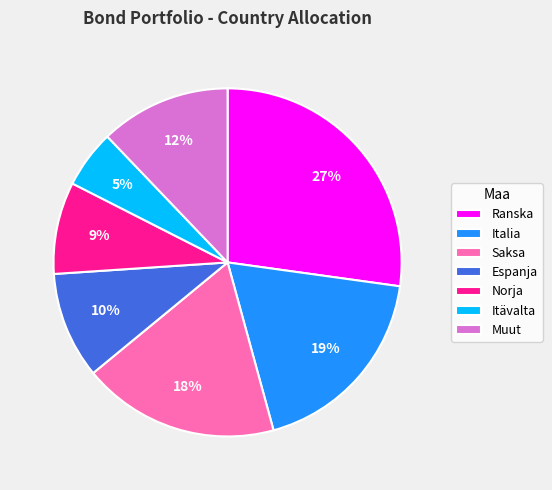

Is it true that Muut is 24% of the pie?

False